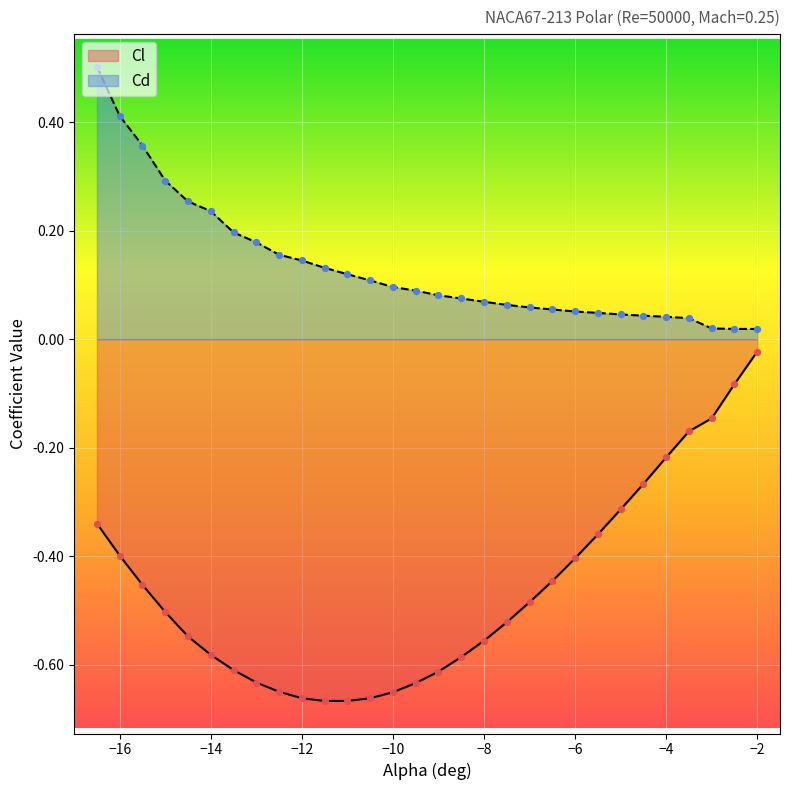

Which series reaches the minimum Y coordinate?

Cl